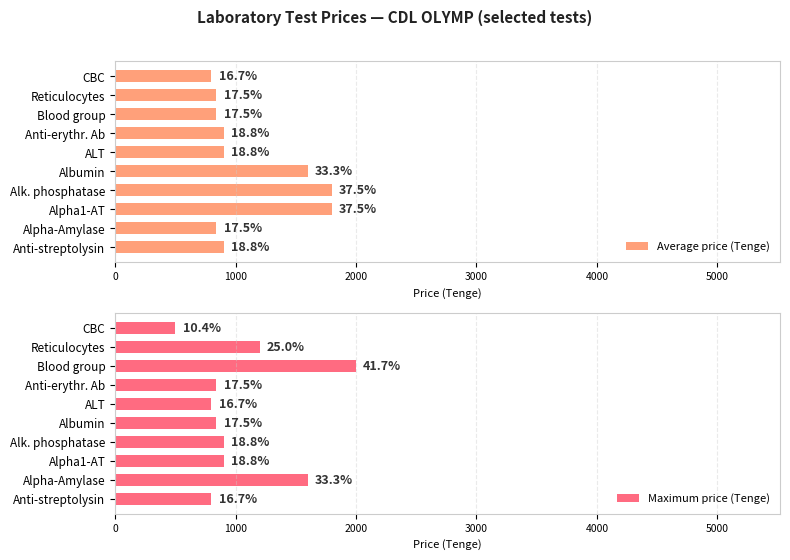

Count the number of data series in this chart.

2